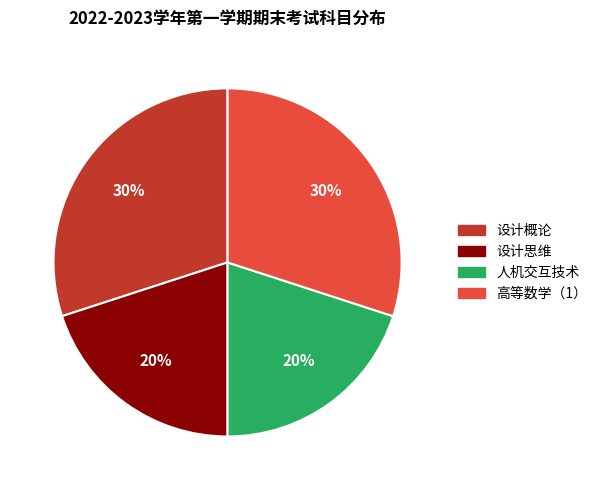

Does 人机交互技术 represent more than half of the total?

No